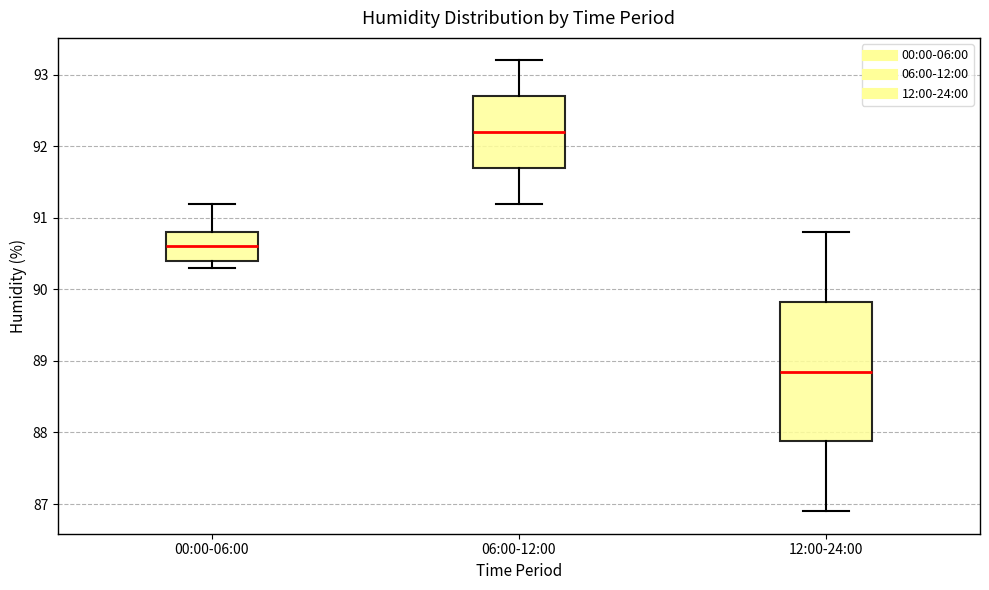

Reading left to right, transcribe this box plot: for each box, give where its median line is, the range the box spans, and where its two whiskers end, as read against the y-axis. The values are not printed on the chart, so give them approximately, as read against the axis.

00:00-06:00: median 90.6, box 90.4 to 90.8, whiskers 90.3 to 91.2
06:00-12:00: median 92.2, box 91.7 to 92.7, whiskers 91.2 to 93.2
12:00-24:00: median 88.9, box 87.9 to 89.8, whiskers 86.9 to 90.8